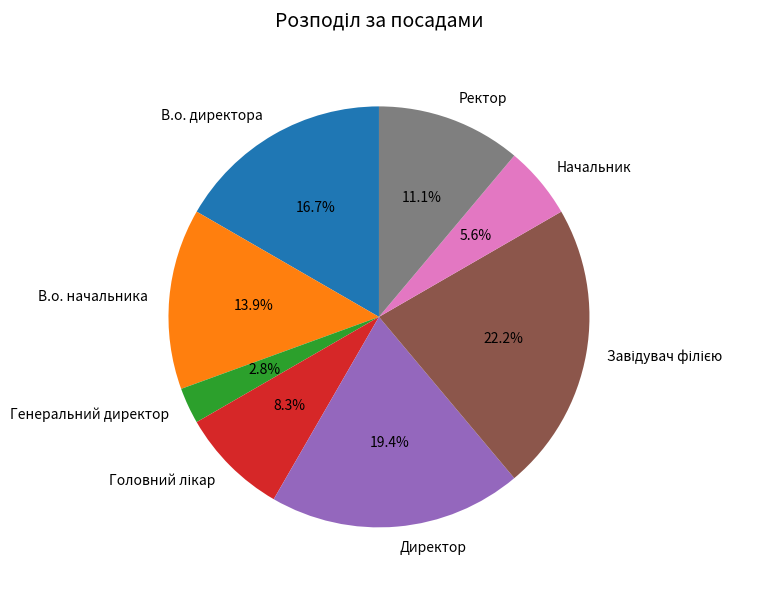

Does Директор account for over 50% of the chart?

No